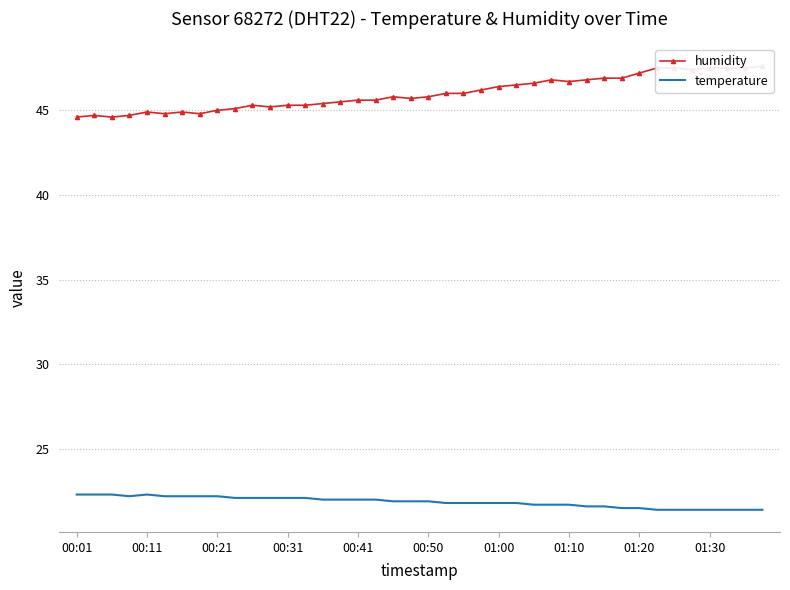

At how many categories does at least one series exceed 33?

40